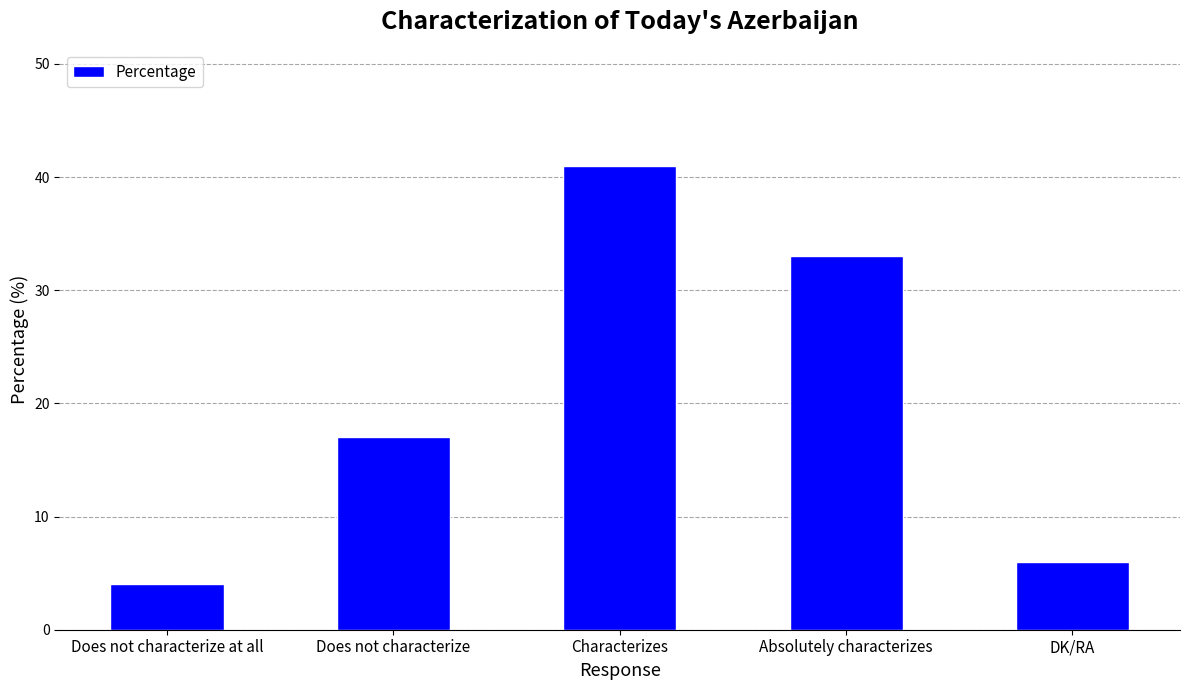

The chart shows a value of 41 at Characterizes. True or false?

True